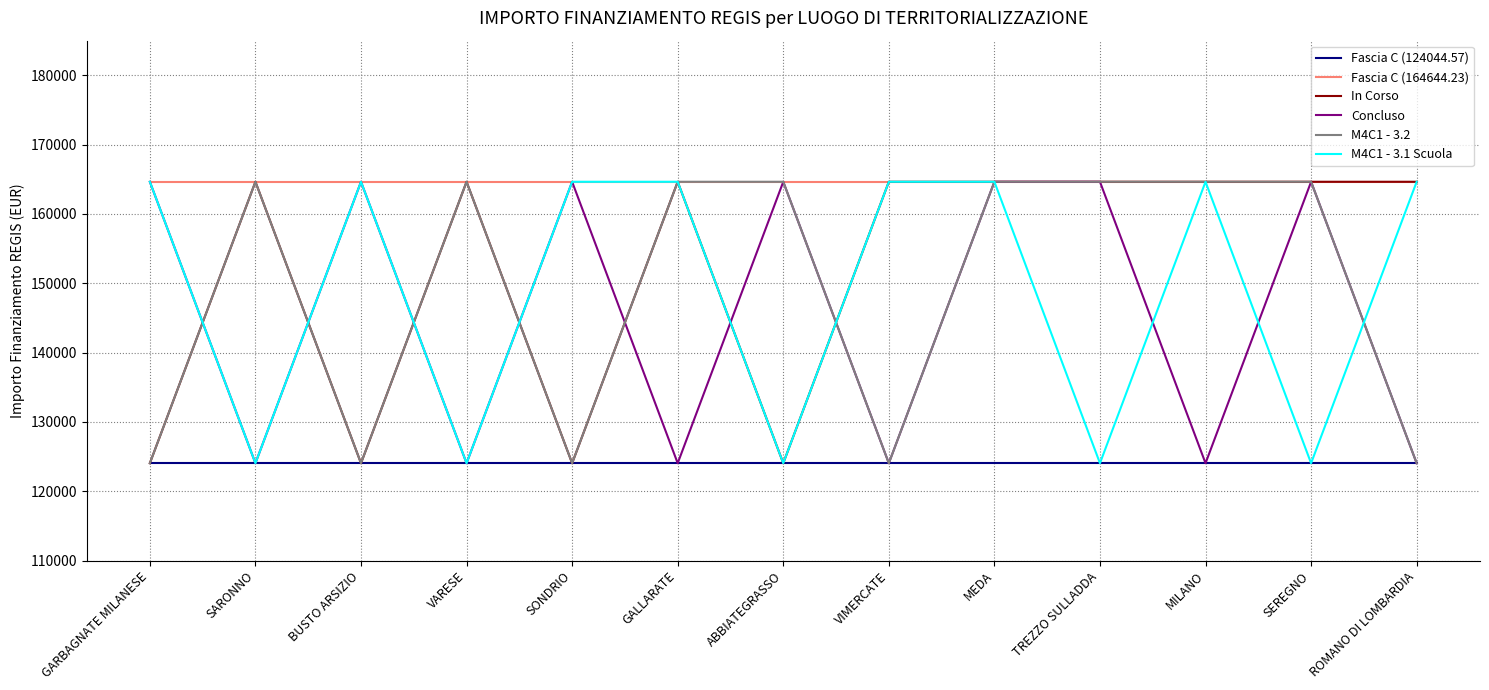

Reading left to right, transcribe all the data shown in this chart.

Fascia C (124044.57): GARBAGNATE MILANESE=124044.6	SARONNO=124044.6	BUSTO ARSIZIO=124044.6	VARESE=124044.6	SONDRIO=124044.6	GALLARATE=124044.6	ABBIATEGRASSO=124044.6	VIMERCATE=124044.6	MEDA=124044.6	TREZZO SULLADDA=124044.6	MILANO=124044.6	SEREGNO=124044.6	ROMANO DI LOMBARDIA=124044.6
Fascia C (164644.23): GARBAGNATE MILANESE=164644.2	SARONNO=164644.2	BUSTO ARSIZIO=164644.2	VARESE=164644.2	SONDRIO=164644.2	GALLARATE=164644.2	ABBIATEGRASSO=164644.2	VIMERCATE=164644.2	MEDA=164644.2	TREZZO SULLADDA=164644.2	MILANO=164644.2	SEREGNO=164644.2	ROMANO DI LOMBARDIA=164644.2
In Corso: GARBAGNATE MILANESE=124044.6	SARONNO=164644.2	BUSTO ARSIZIO=124044.6	VARESE=164644.2	SONDRIO=124044.6	GALLARATE=164644.2	ABBIATEGRASSO=124044.6	VIMERCATE=164644.2	MEDA=164644.2	TREZZO SULLADDA=164644.2	MILANO=164644.2	SEREGNO=164644.2	ROMANO DI LOMBARDIA=164644.2
Concluso: GARBAGNATE MILANESE=164644.2	SARONNO=124044.6	BUSTO ARSIZIO=164644.2	VARESE=124044.6	SONDRIO=164644.2	GALLARATE=124044.6	ABBIATEGRASSO=164644.2	VIMERCATE=124044.6	MEDA=164644.2	TREZZO SULLADDA=164644.2	MILANO=124044.6	SEREGNO=164644.2	ROMANO DI LOMBARDIA=124044.6
M4C1 - 3.2: GARBAGNATE MILANESE=124044.6	SARONNO=164644.2	BUSTO ARSIZIO=124044.6	VARESE=164644.2	SONDRIO=124044.6	GALLARATE=164644.2	ABBIATEGRASSO=164644.2	VIMERCATE=124044.6	MEDA=164644.2	TREZZO SULLADDA=164644.2	MILANO=164644.2	SEREGNO=164644.2	ROMANO DI LOMBARDIA=124044.6
M4C1 - 3.1 Scuola: GARBAGNATE MILANESE=164644.2	SARONNO=124044.6	BUSTO ARSIZIO=164644.2	VARESE=124044.6	SONDRIO=164644.2	GALLARATE=164644.2	ABBIATEGRASSO=124044.6	VIMERCATE=164644.2	MEDA=164644.2	TREZZO SULLADDA=124044.6	MILANO=164644.2	SEREGNO=124044.6	ROMANO DI LOMBARDIA=164644.2